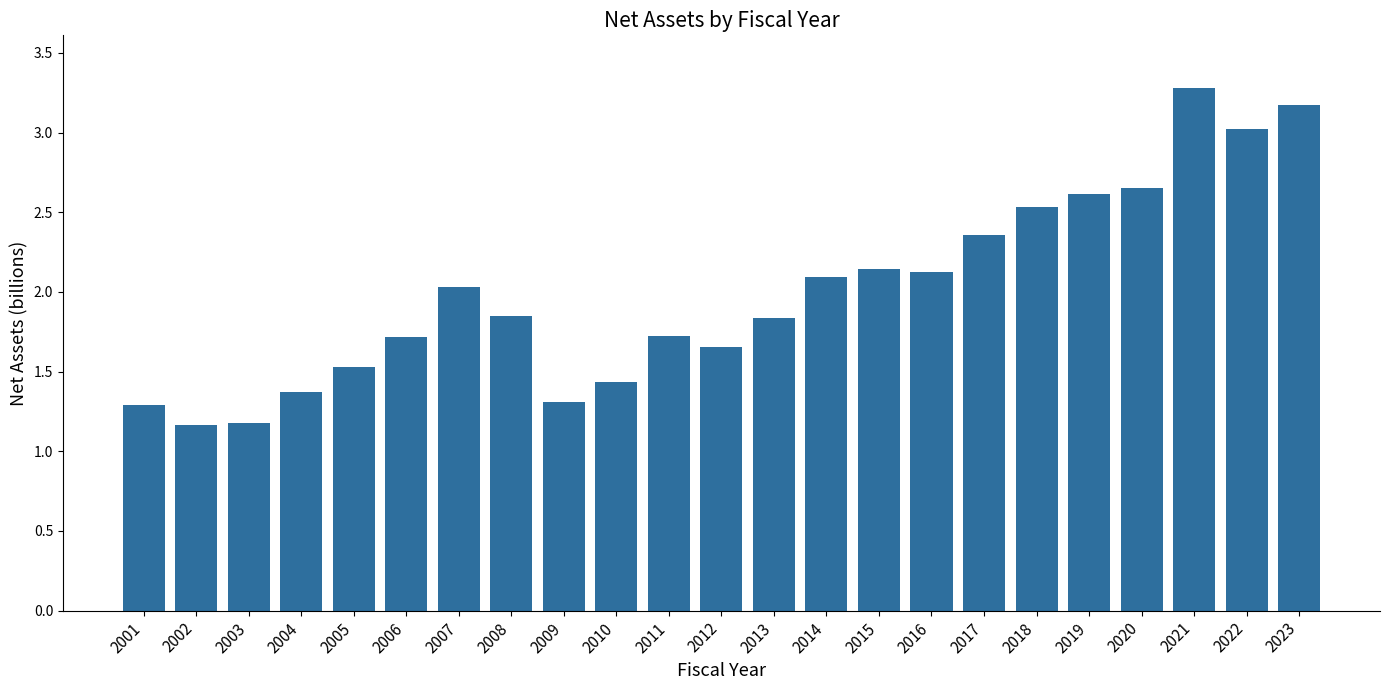

What is the change in value from 2009 to 2018?

+1.2